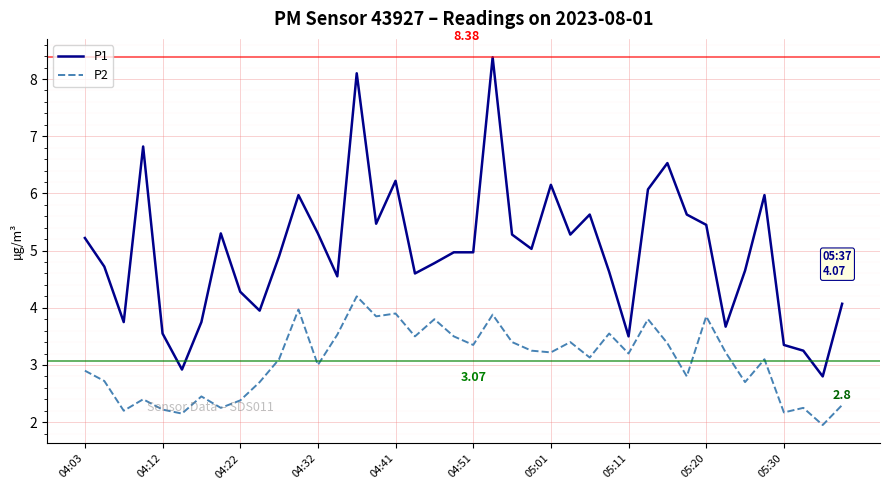

Which series has the largest range (max minus min)?

P1